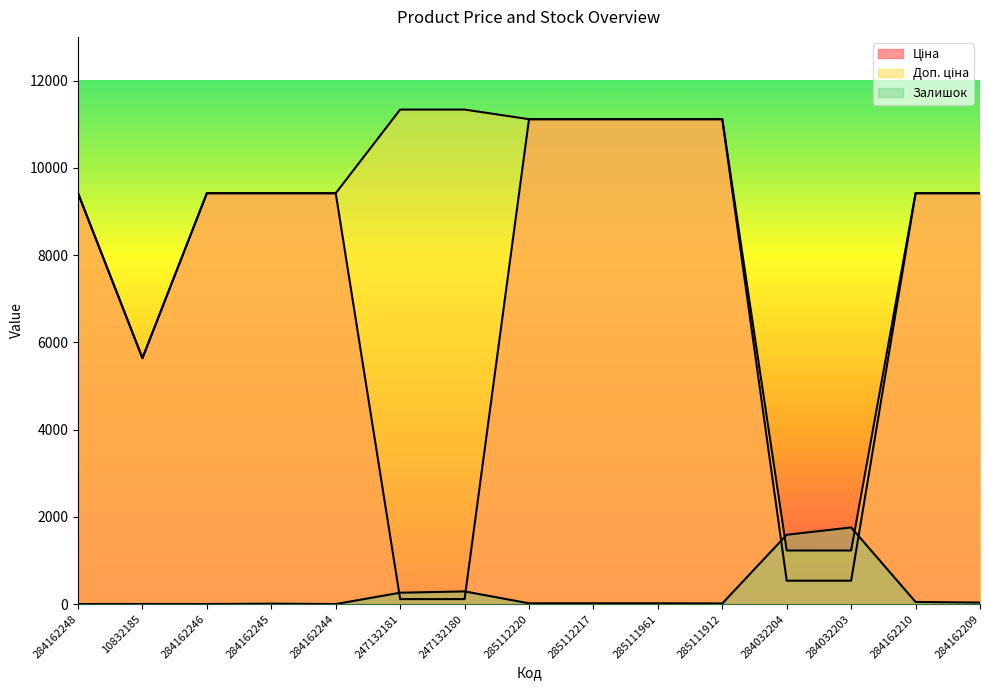

Is it true that Доп. ціна equals 11113.6 at 285111912?

True